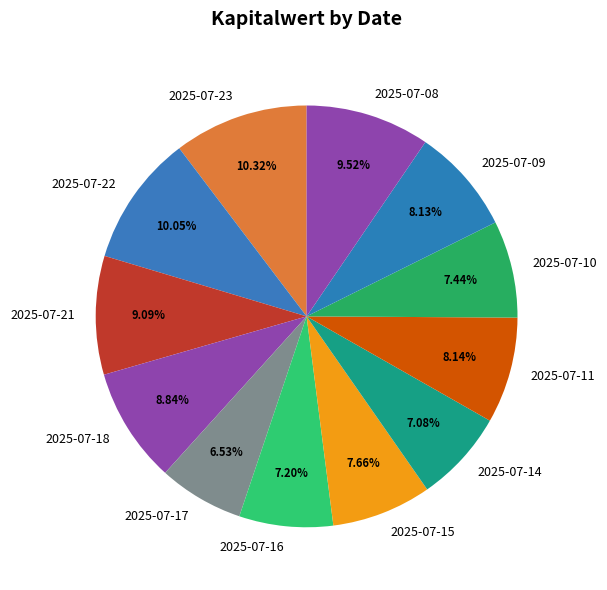

How many slices are in this pie chart?

12